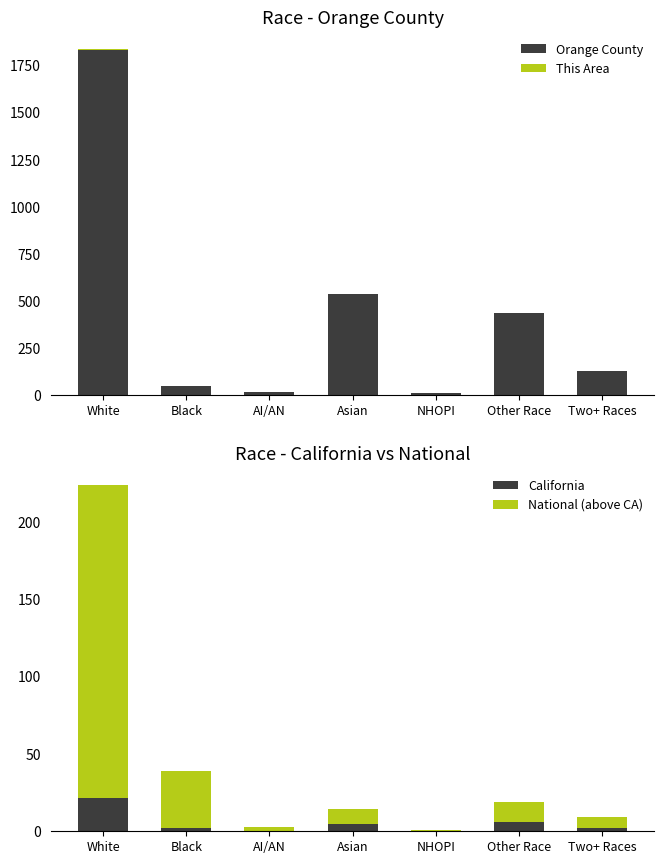

Which has a higher value, Black or Asian?

Asian